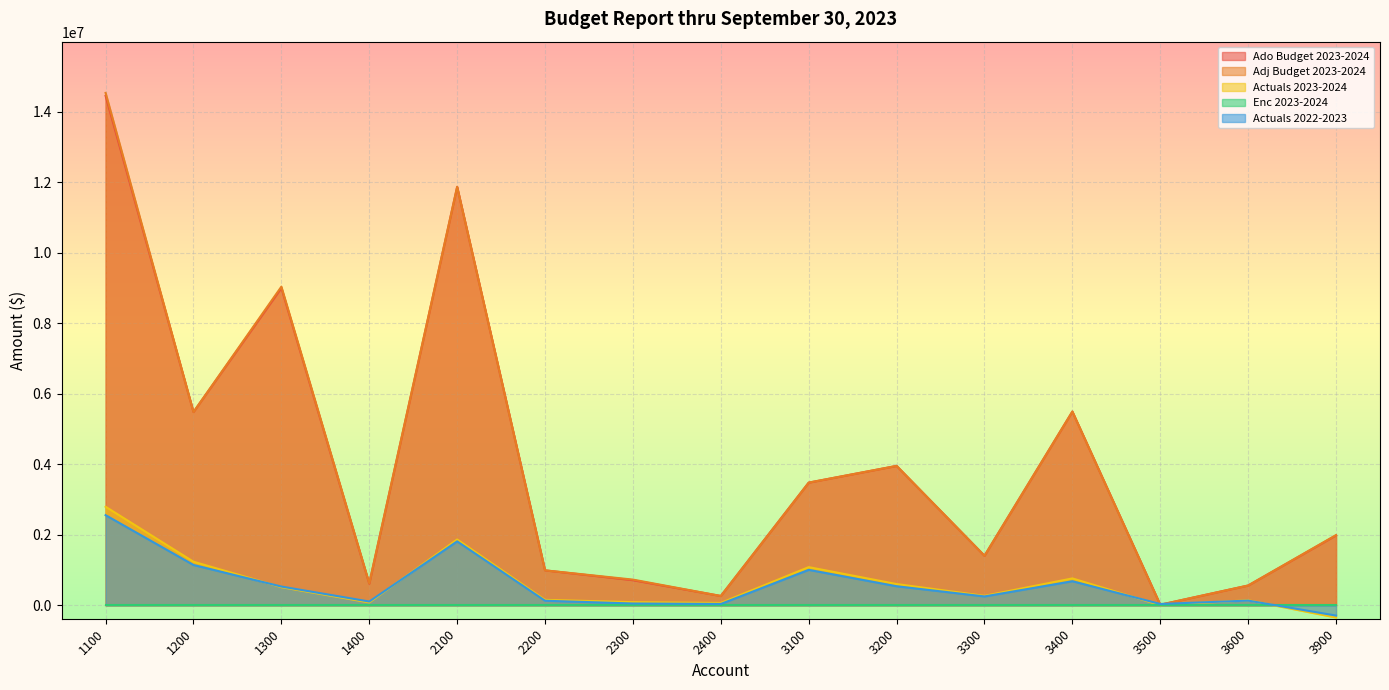

At which category is the sum across all series the highest?

1100